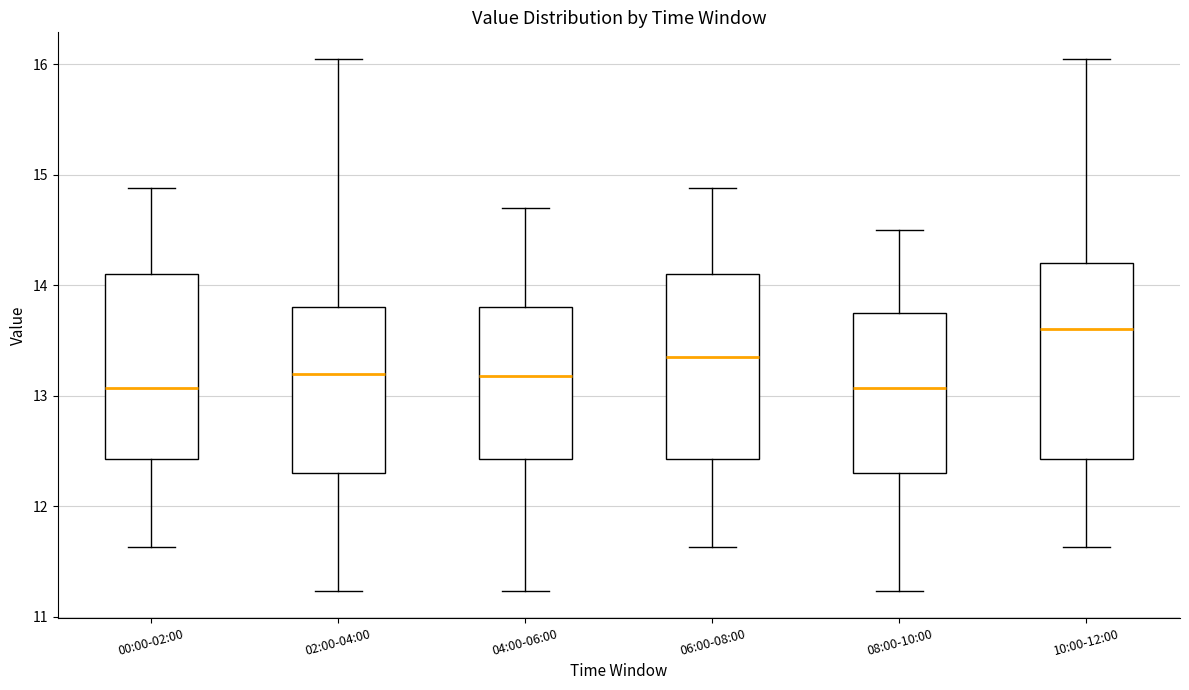

Where is the upper edge of the box for 02:00-04:00 on the y-axis? The values are not printed on the chart, so give them approximately, as read against the axis.

13.8